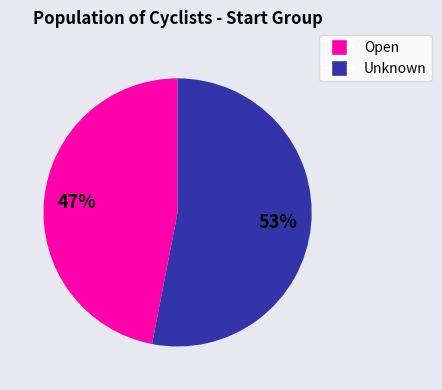

To the nearest percent, what is the average slice percentage?

50%